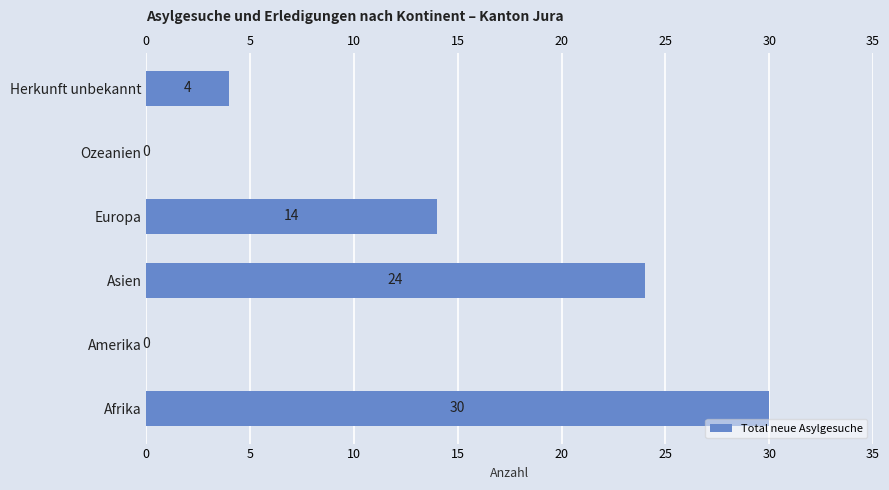

Reading left to right, extract all data points from this chart.

30	0	24	14	0	4